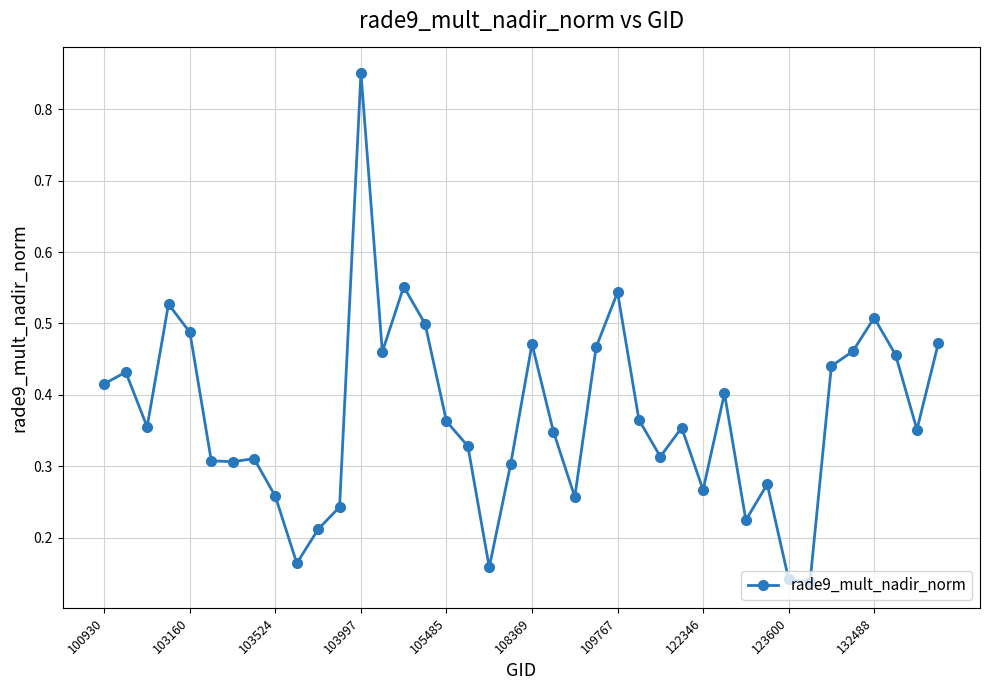

Count the values in the range 0 to 1.

40